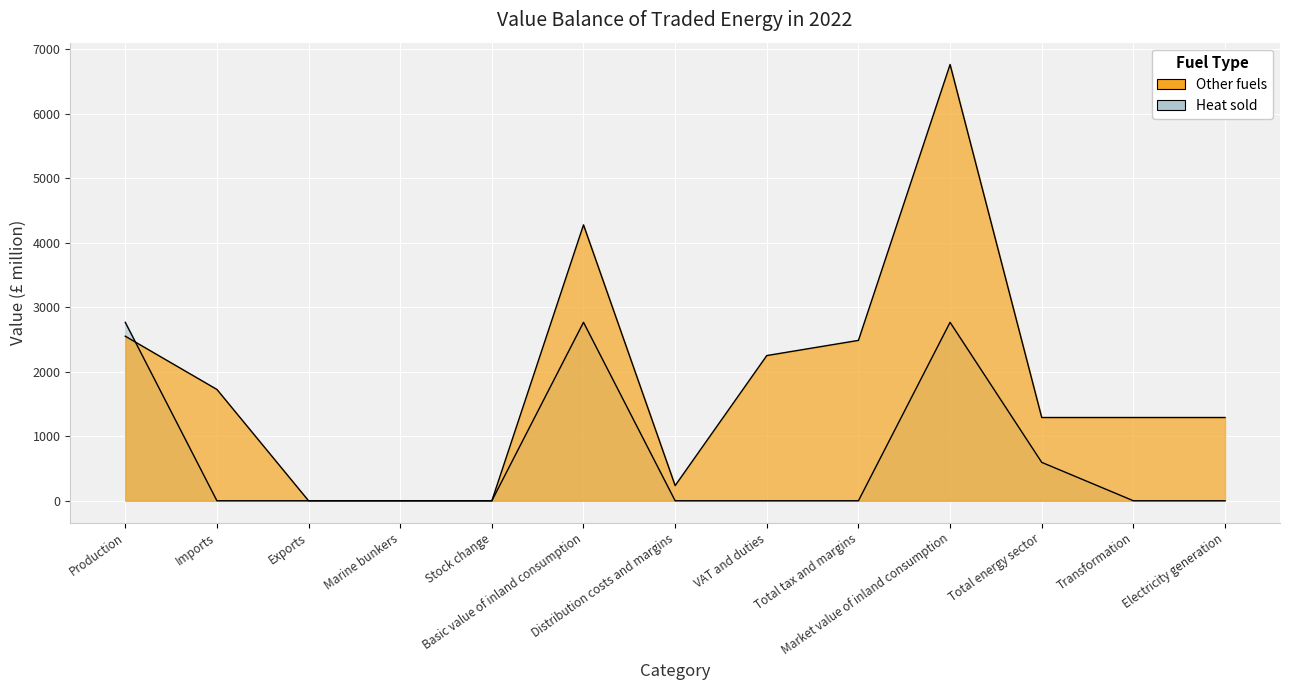

Which series ends up on top after the final intersection of Heat sold and Other fuels?

Other fuels